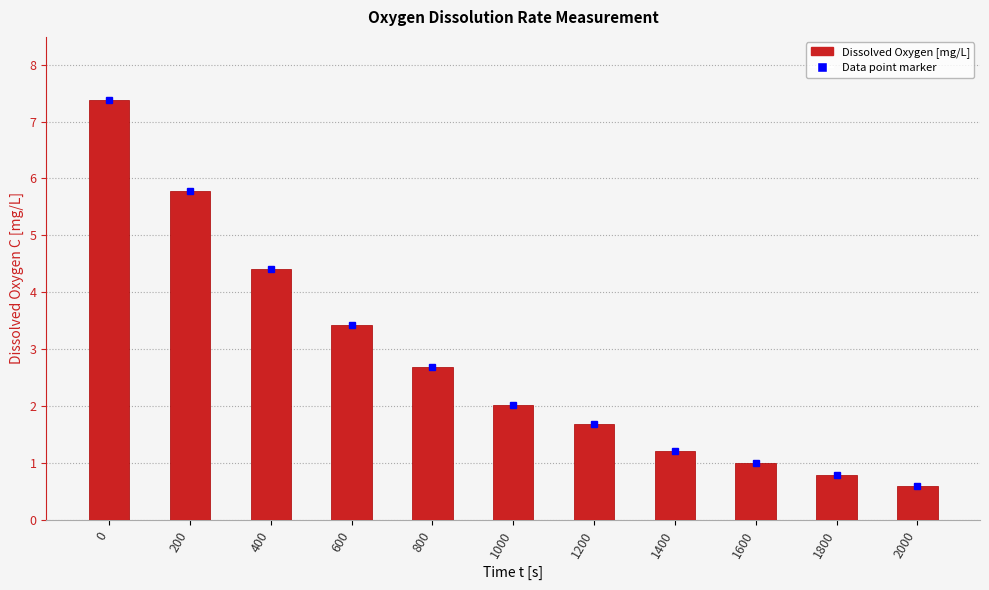

What is the ratio of the value at 2000 to the value at 800?

0.2